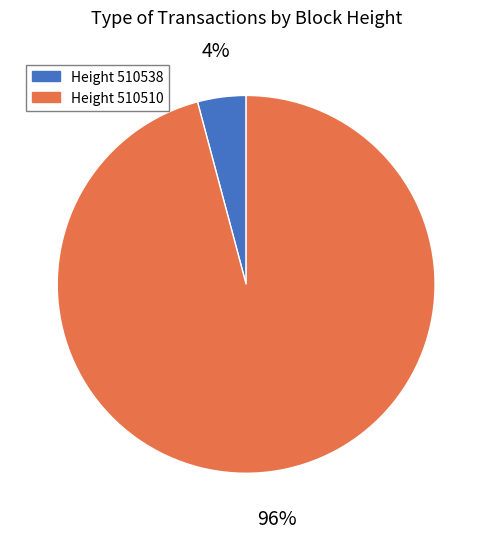

Which has a higher value, Height 510510 or Height 510538?

Height 510510